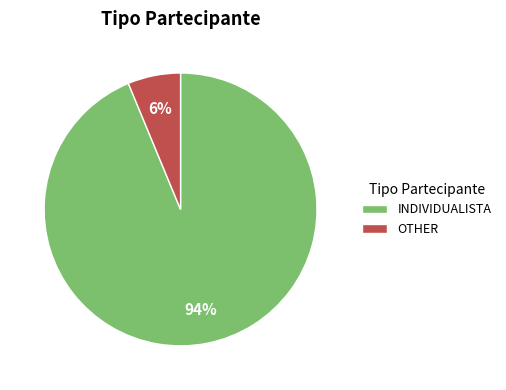

Which slice is the largest?

INDIVIDUALISTA